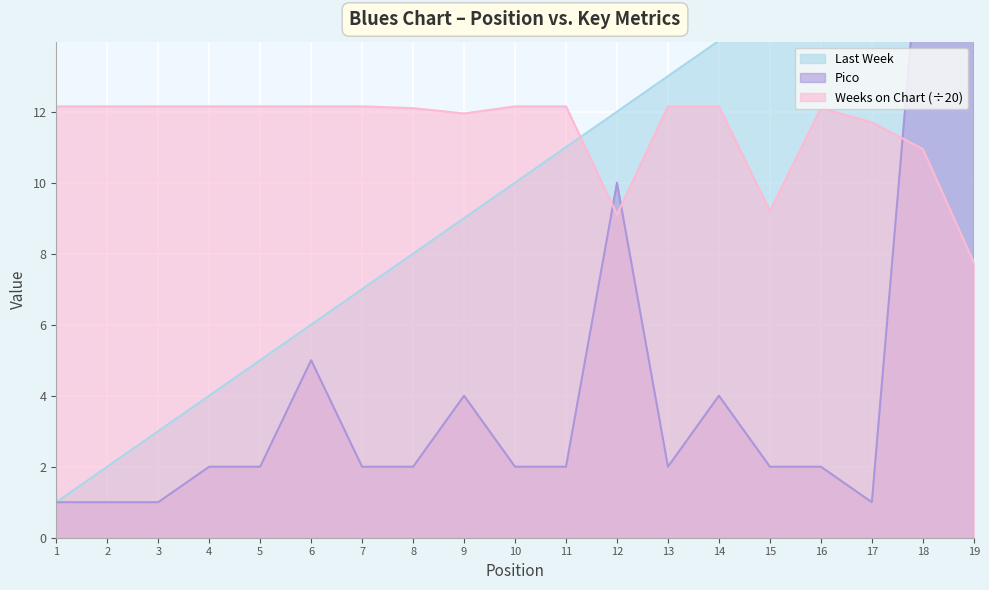

What is the minimum value for Pico?

1.0